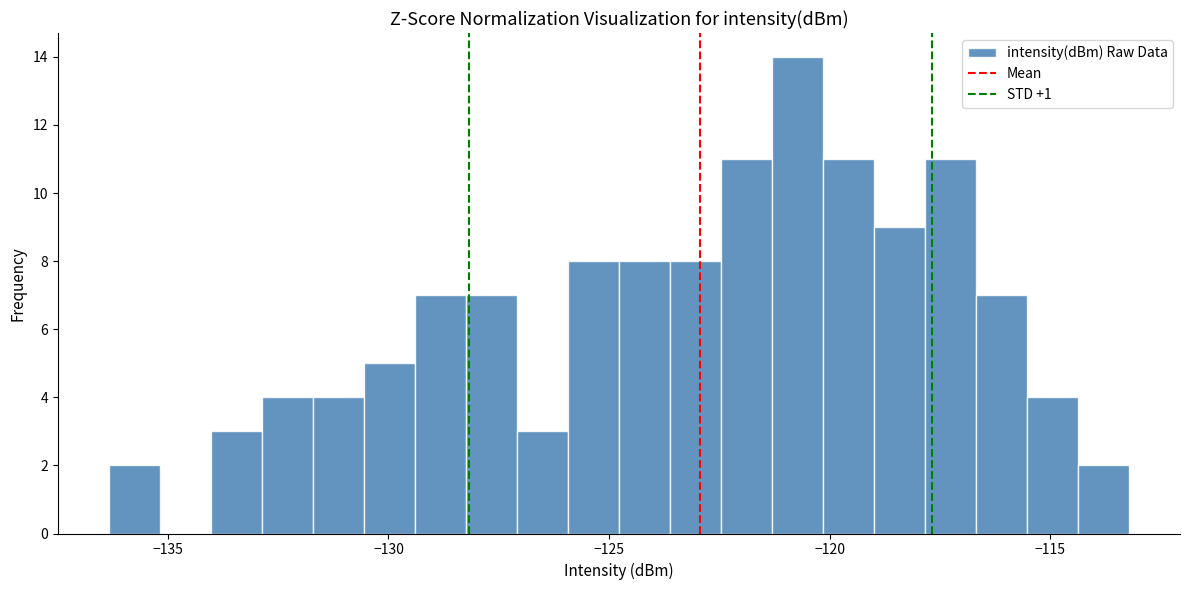

Read against the x-axis, roughly where is the centre of the tallest bar?

-120.5